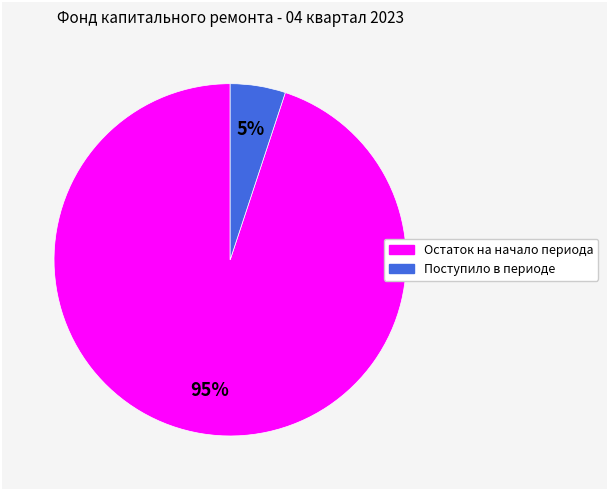

To the nearest percent, what is the combined percentage of Поступило в периоде and Остаток на начало периода?

100%